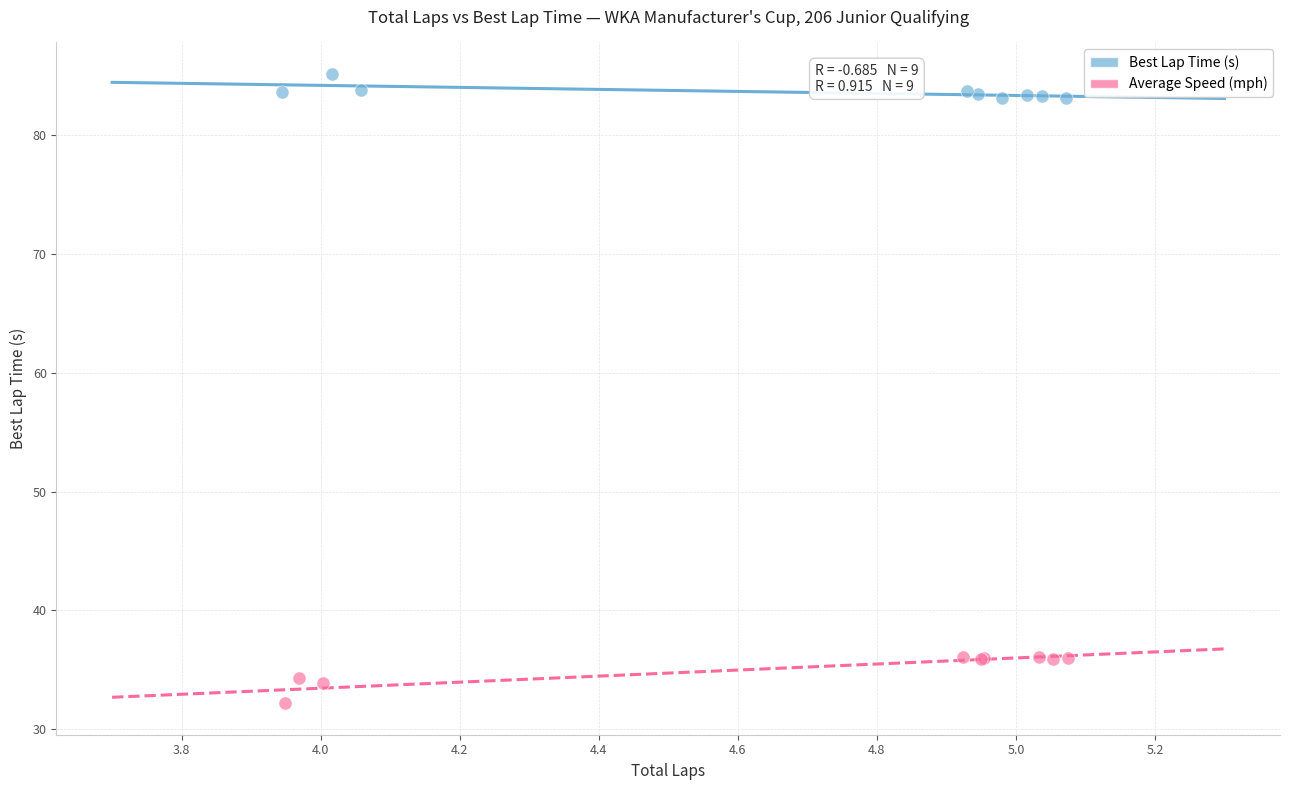

Which series contains the lowest Y value?

Average Speed (mph)